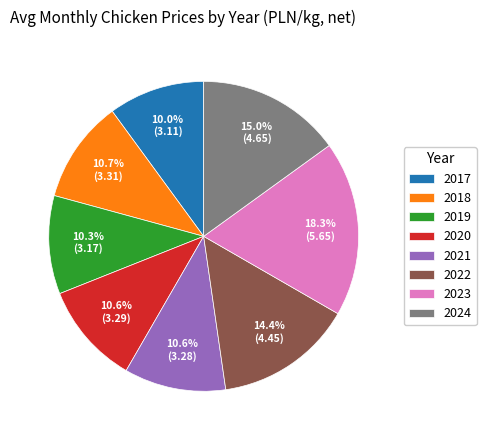

Which has a higher value, 2022 or 2017?

2022